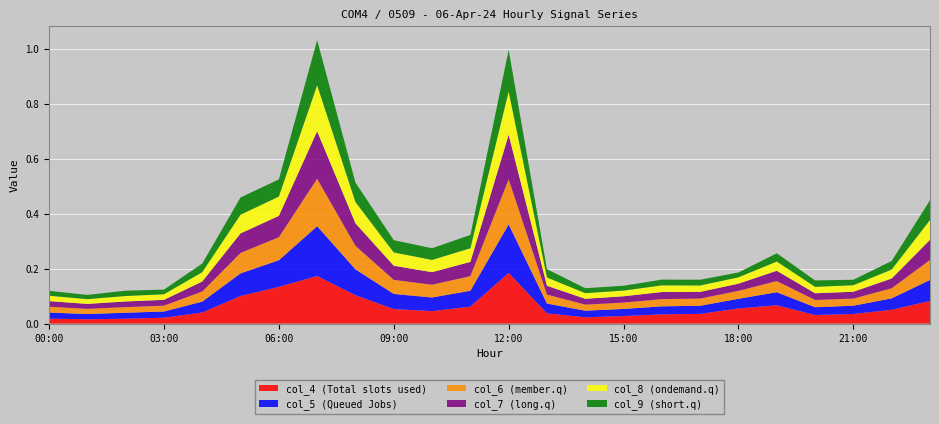

Reading left to right, what are all the values shown in this chart?

col_4: 00:00=0.0	01:00=0.0	02:00=0.0	03:00=0.0	04:00=0.0	05:00=0.1	06:00=0.1	07:00=0.2	08:00=0.1	09:00=0.1	10:00=0.0	11:00=0.1	12:00=0.2	13:00=0.0	14:00=0.0	15:00=0.0	16:00=0.0	17:00=0.0	18:00=0.1	19:00=0.1	20:00=0.0	21:00=0.0	22:00=0.1	23:00=0.1
col_5: 00:00=0.0	01:00=0.0	02:00=0.0	03:00=0.0	04:00=0.0	05:00=0.1	06:00=0.1	07:00=0.2	08:00=0.1	09:00=0.1	10:00=0.0	11:00=0.1	12:00=0.2	13:00=0.0	14:00=0.0	15:00=0.0	16:00=0.0	17:00=0.0	18:00=0.0	19:00=0.0	20:00=0.0	21:00=0.0	22:00=0.0	23:00=0.1
col_6: 00:00=0.0	01:00=0.0	02:00=0.0	03:00=0.0	04:00=0.0	05:00=0.1	06:00=0.1	07:00=0.2	08:00=0.1	09:00=0.1	10:00=0.0	11:00=0.1	12:00=0.2	13:00=0.0	14:00=0.0	15:00=0.0	16:00=0.0	17:00=0.0	18:00=0.0	19:00=0.0	20:00=0.0	21:00=0.0	22:00=0.0	23:00=0.1
col_7: 00:00=0.0	01:00=0.0	02:00=0.0	03:00=0.0	04:00=0.0	05:00=0.1	06:00=0.1	07:00=0.2	08:00=0.1	09:00=0.1	10:00=0.0	11:00=0.1	12:00=0.2	13:00=0.0	14:00=0.0	15:00=0.0	16:00=0.0	17:00=0.0	18:00=0.0	19:00=0.0	20:00=0.0	21:00=0.0	22:00=0.0	23:00=0.1
col_8: 00:00=0.0	01:00=0.0	02:00=0.0	03:00=0.0	04:00=0.0	05:00=0.1	06:00=0.1	07:00=0.2	08:00=0.1	09:00=0.0	10:00=0.0	11:00=0.0	12:00=0.2	13:00=0.0	14:00=0.0	15:00=0.0	16:00=0.0	17:00=0.0	18:00=0.0	19:00=0.0	20:00=0.0	21:00=0.0	22:00=0.0	23:00=0.1
col_9: 00:00=0.0	01:00=0.0	02:00=0.0	03:00=0.0	04:00=0.0	05:00=0.1	06:00=0.1	07:00=0.2	08:00=0.1	09:00=0.0	10:00=0.0	11:00=0.0	12:00=0.2	13:00=0.0	14:00=0.0	15:00=0.0	16:00=0.0	17:00=0.0	18:00=0.0	19:00=0.0	20:00=0.0	21:00=0.0	22:00=0.0	23:00=0.1